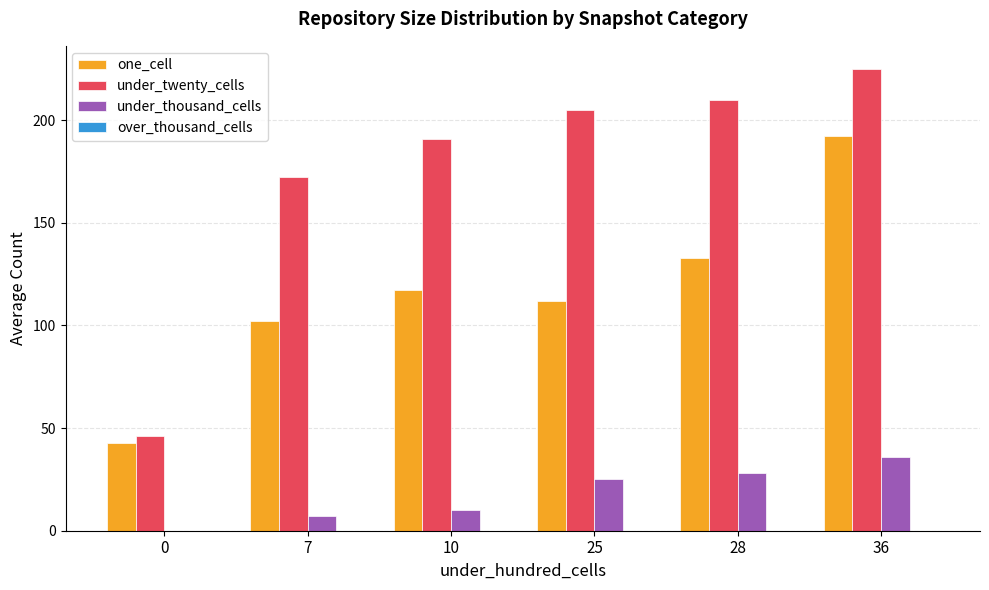

How many distinct data groups are displayed?

3